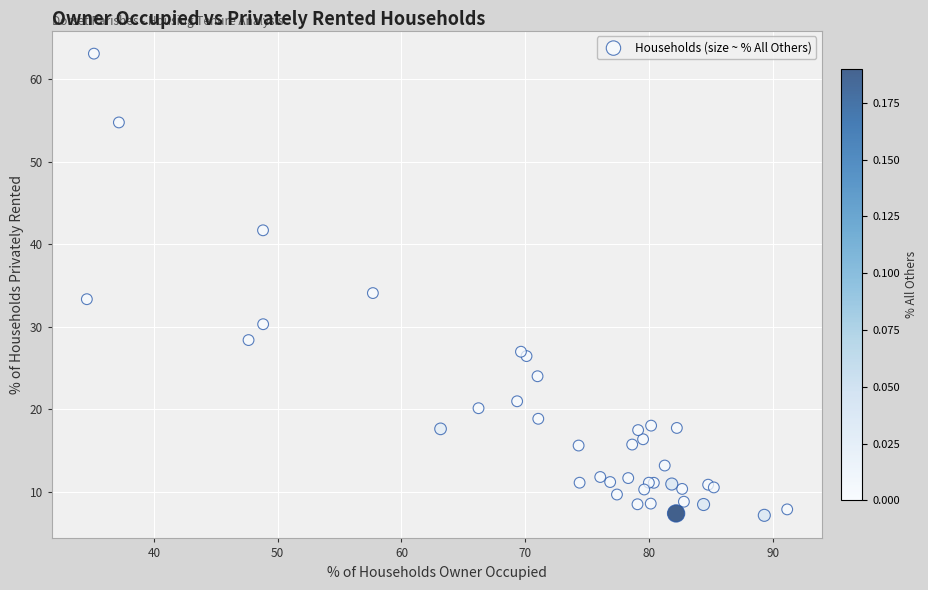

What Y value in the scatter plot is closest to 35?

34.1